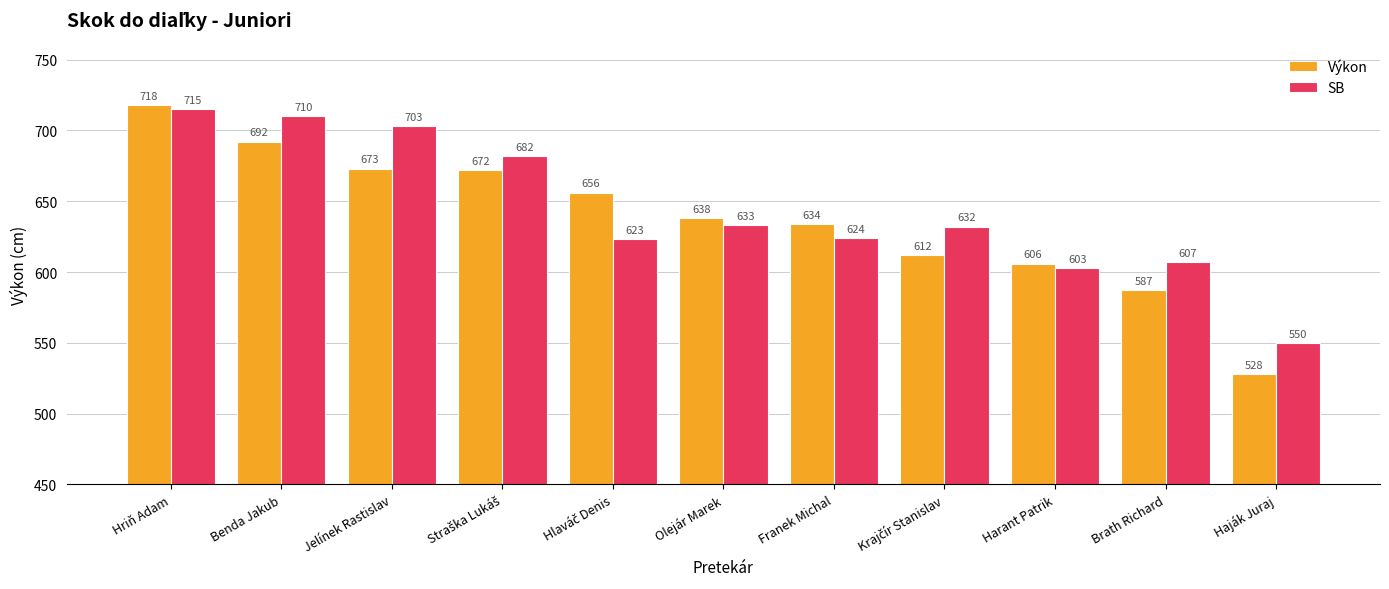

Reading left to right, extract all data points from this chart.

Výkon: 718	692	673	672	656	638	634	612	606	587	528
SB: 715	710	703	682	623	633	624	632	603	607	550